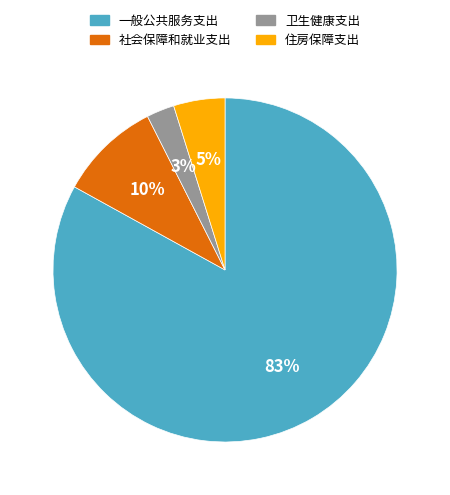

How many slices are in this pie chart?

4